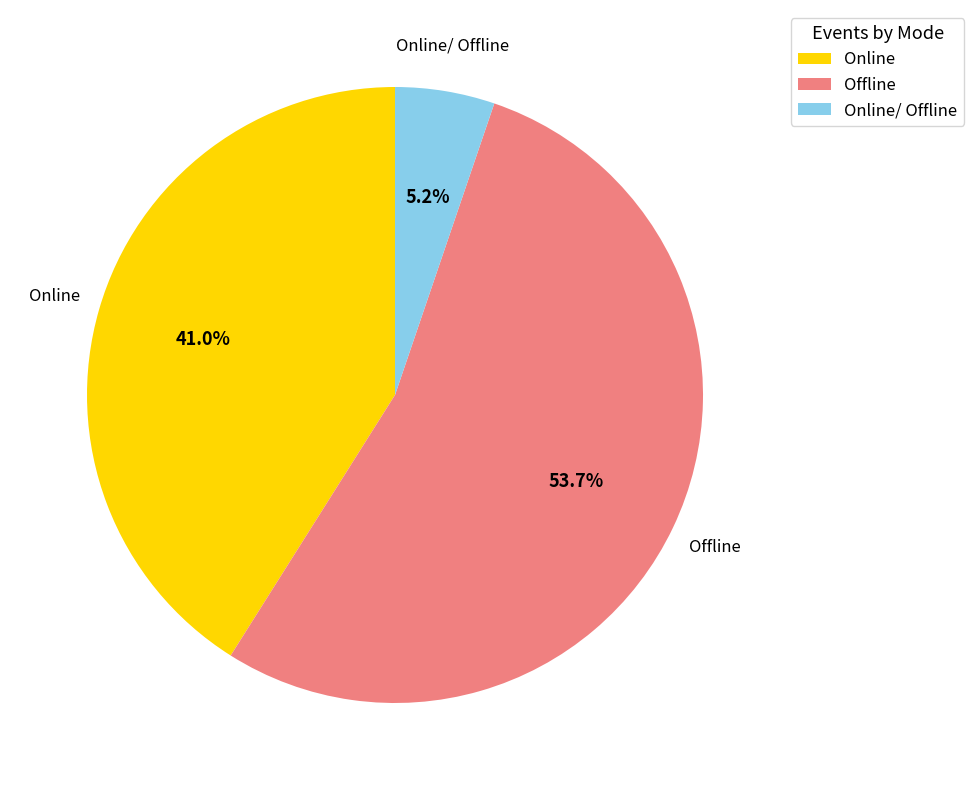

Between Online/ Offline and Online, which is larger?

Online